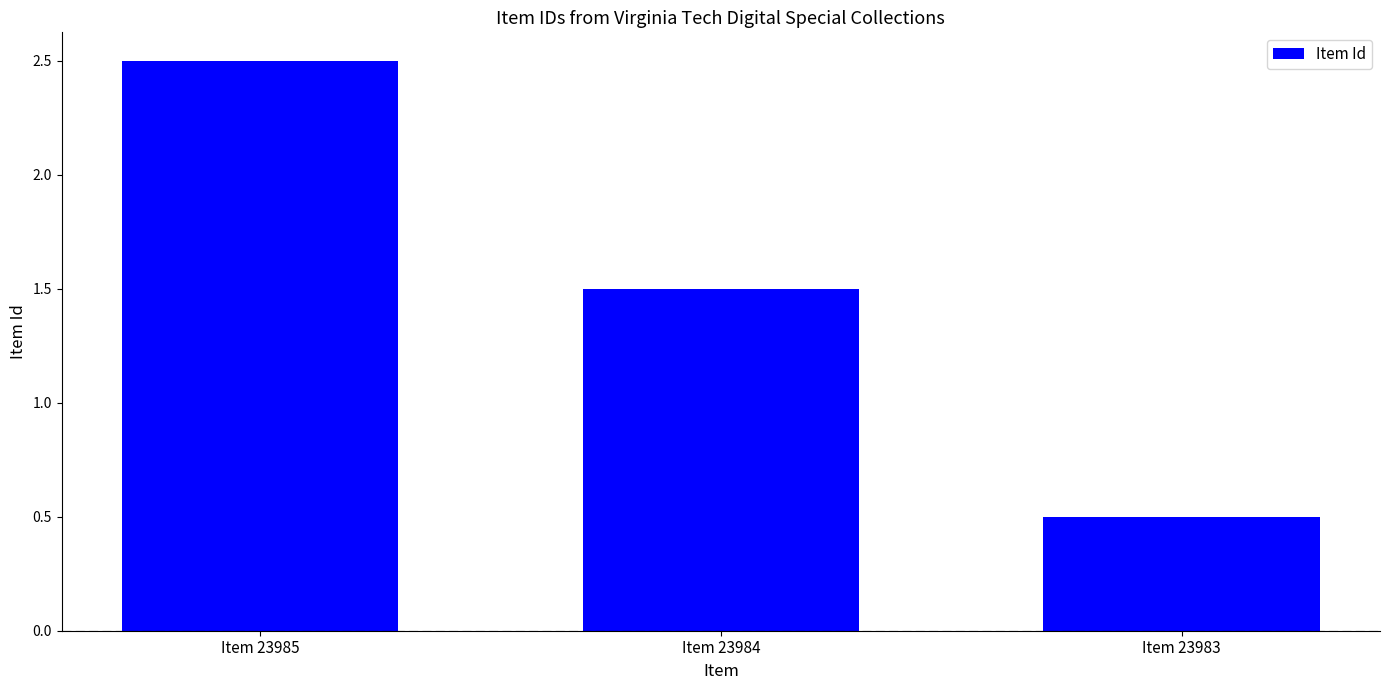

Reading right to left, list all the values displayed in this chart.

0.5	1.5	2.5